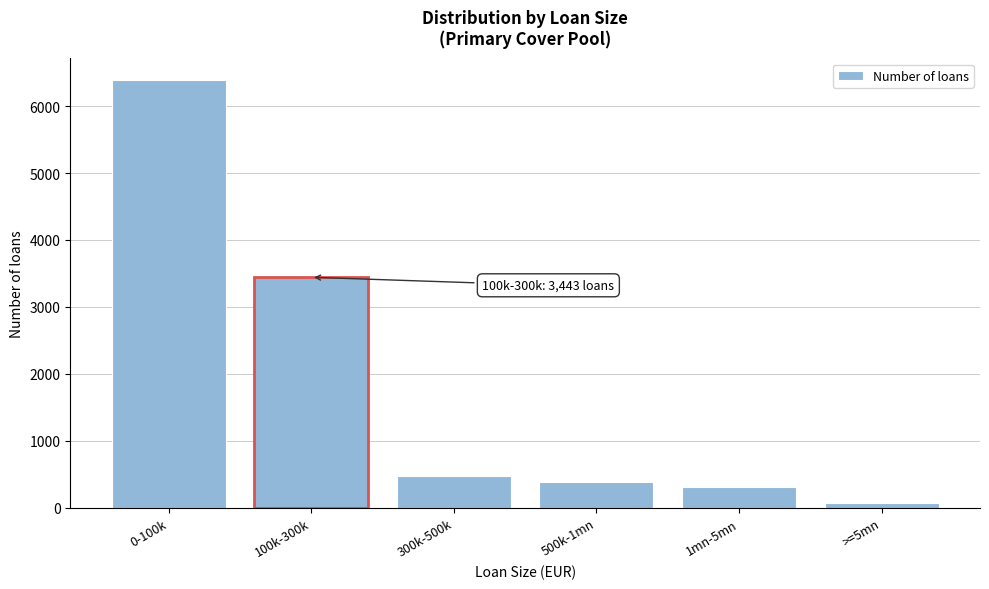

Reading left to right, transcribe all the data shown in this chart.

6393	3443	482	389	314	76